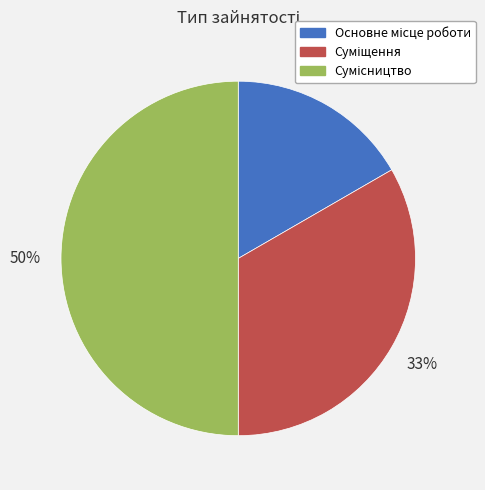

To the nearest percent, what is the average slice percentage?

33%